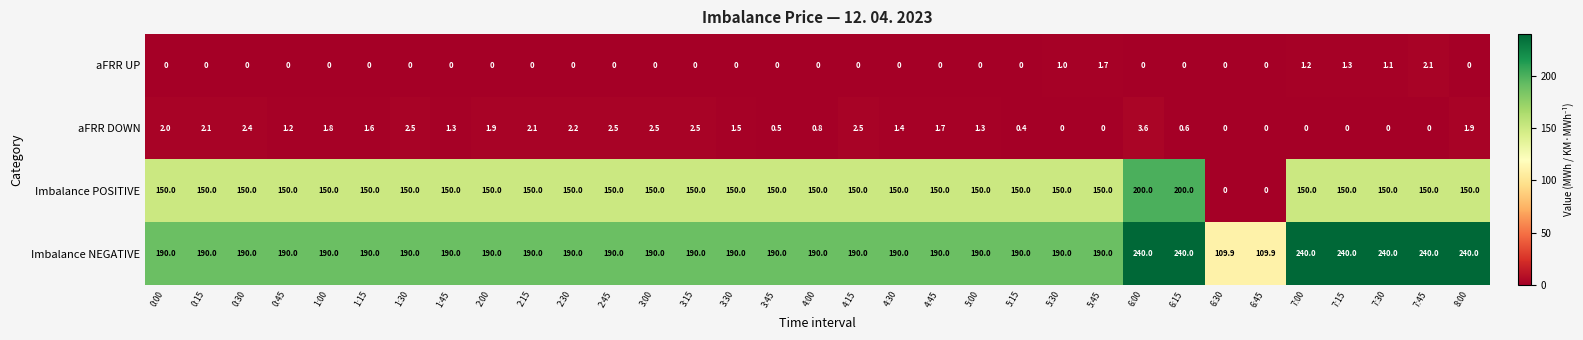

What is the maximum value shown in the chart?

240.0